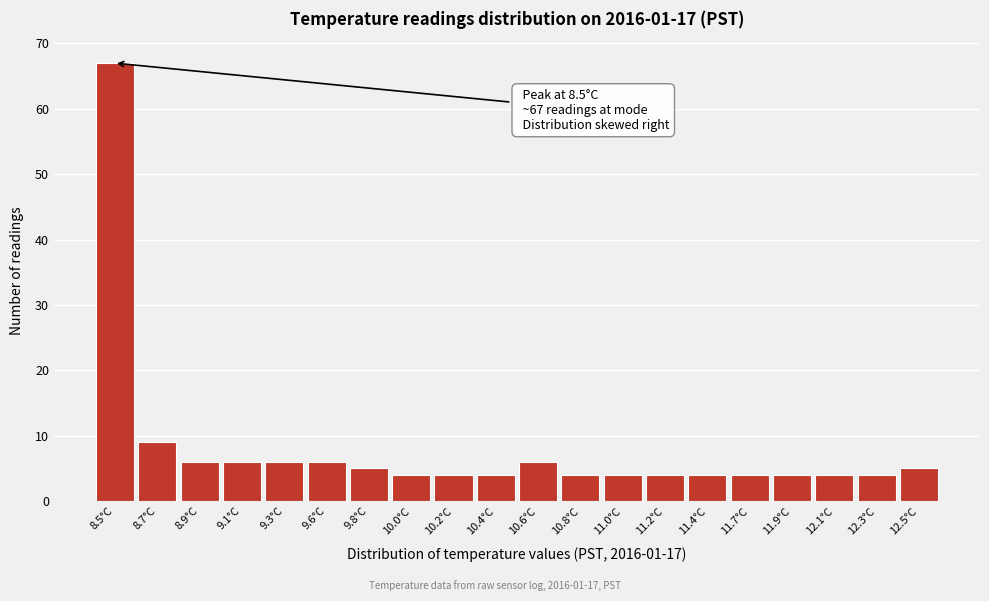

Which range on the x-axis has the tallest bar?

8.40 to 8.61